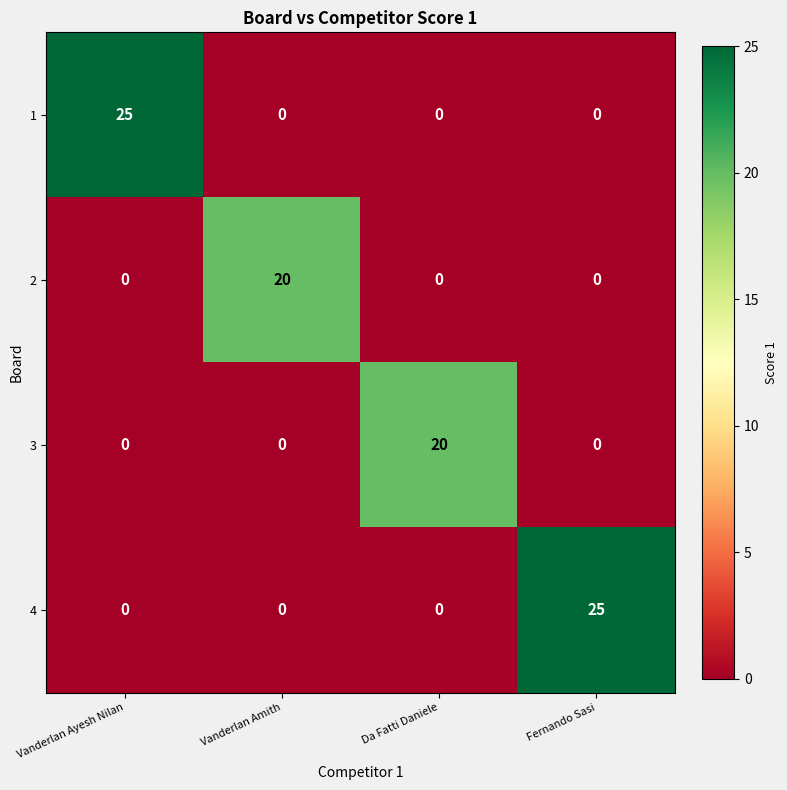

Reading right to left, extract all data points from this chart.

1: 0	0	0	25
2: 0	0	20	0
3: 0	20	0	0
4: 25	0	0	0